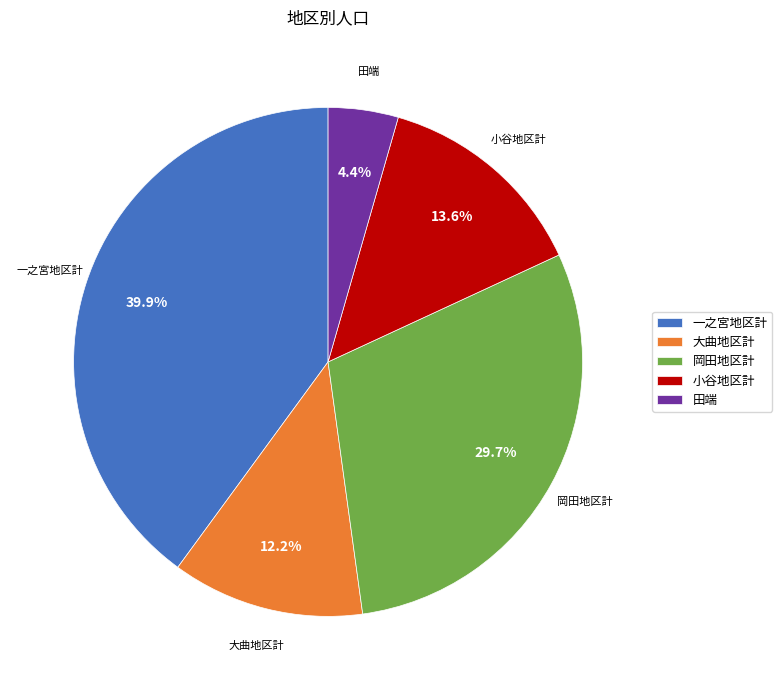

Which category has the smallest portion of the pie?

田端